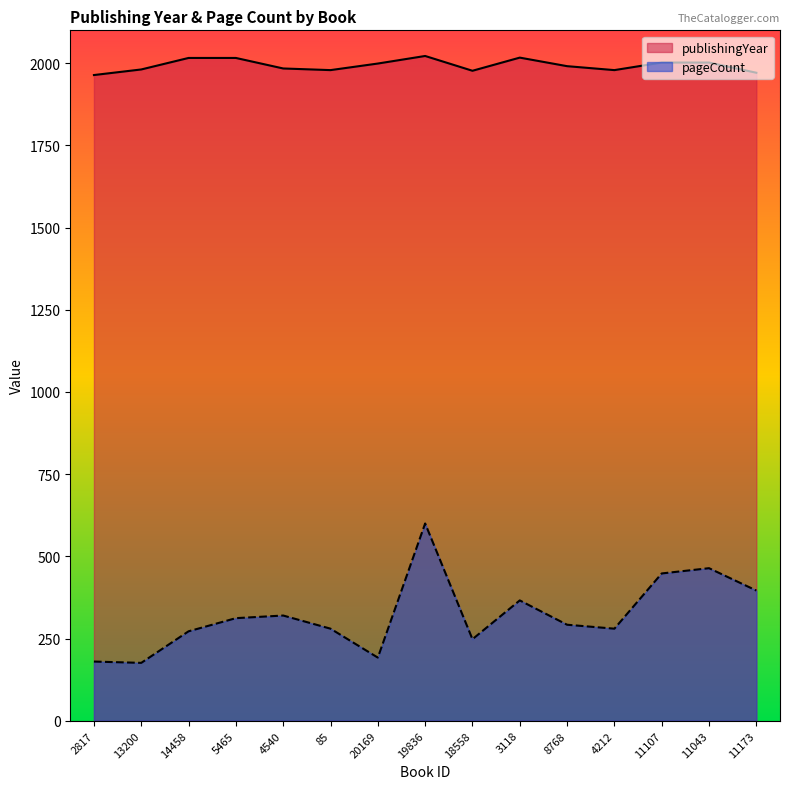

True or false: publishingYear and pageCount intersect in this chart.

False